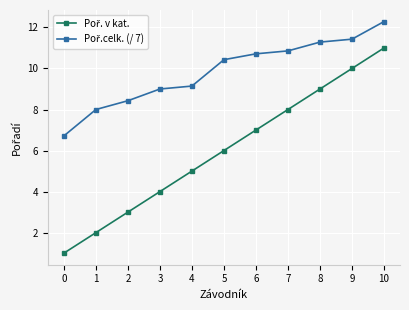

What is the minimum value shown in the chart?

1.0